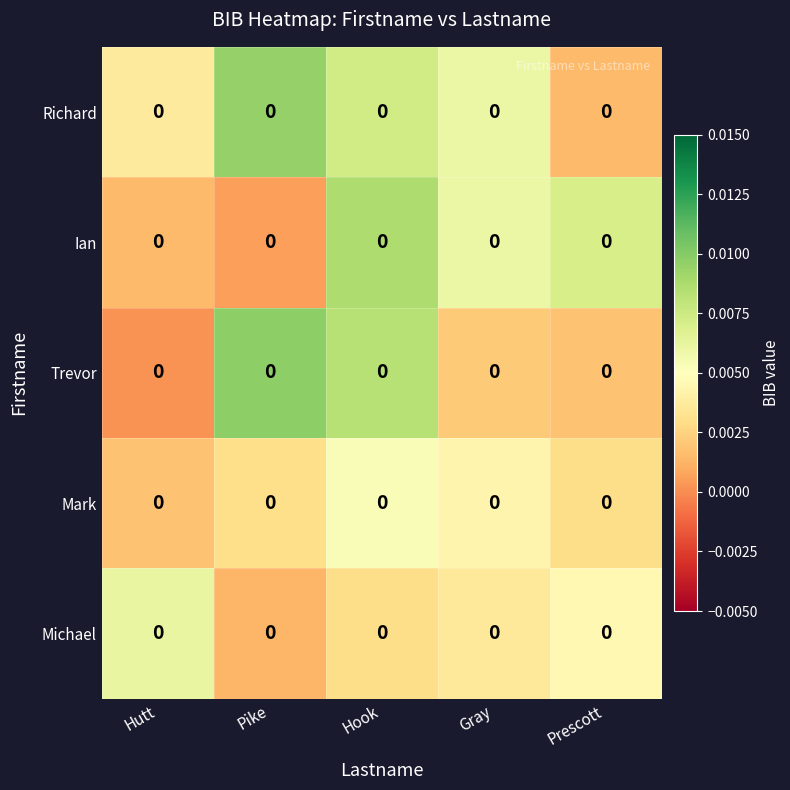

Count the number of data series in this chart.

5